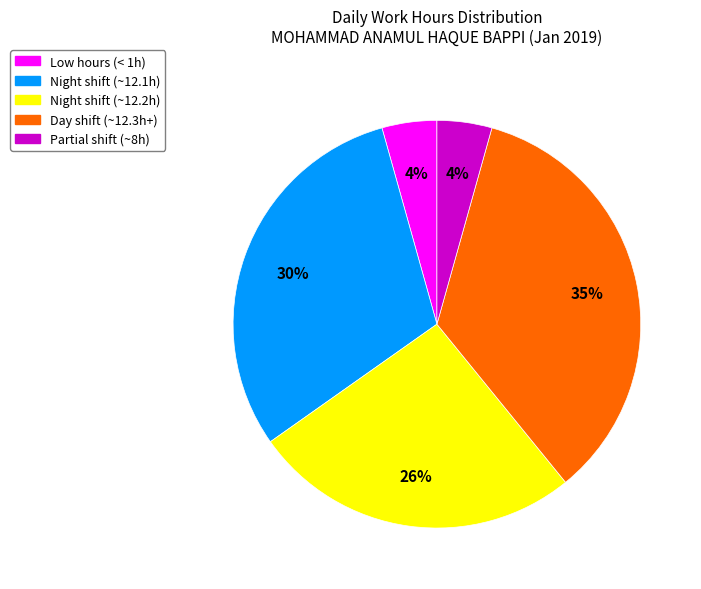

To the nearest percent, what is the average slice percentage?

20%